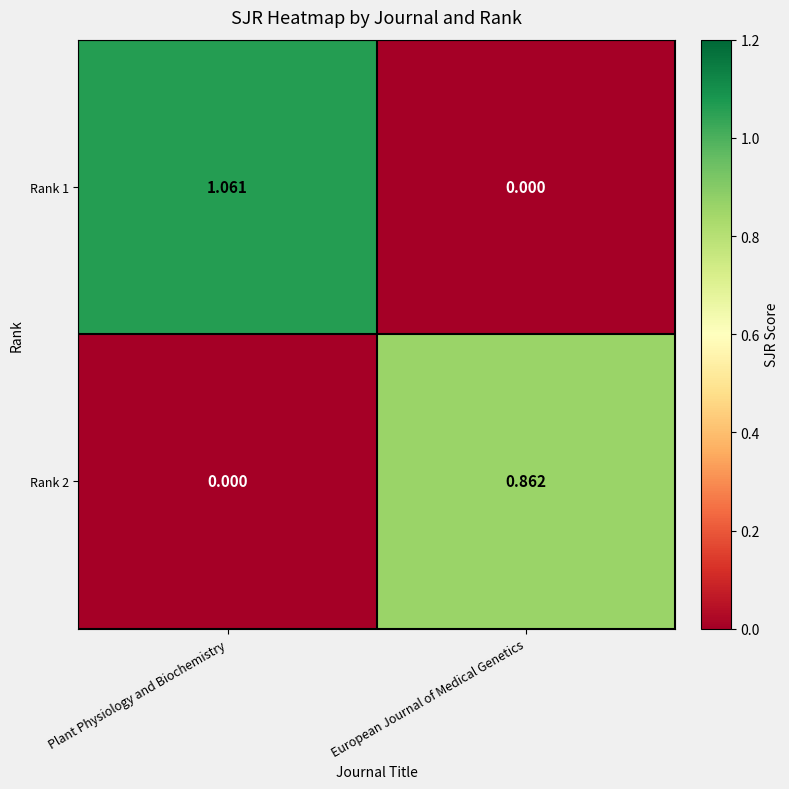

Which series has the largest range (max minus min)?

Rank 1